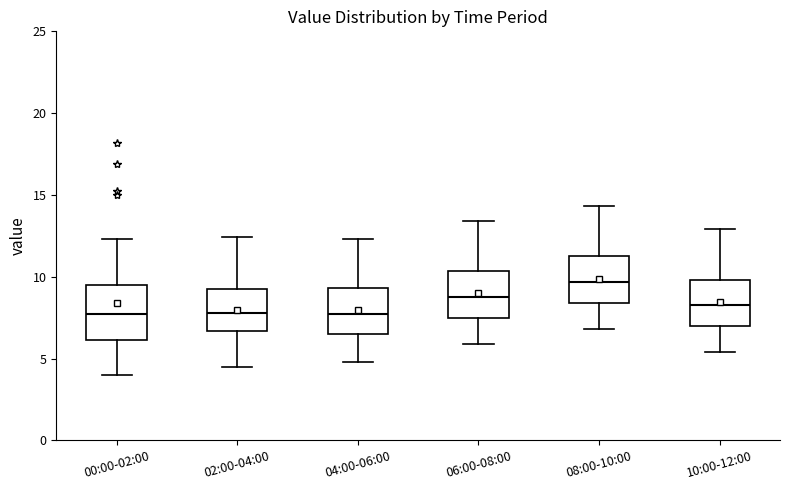

Reading left to right, transcribe this box plot: for each box, give where its median line is, the range the box spans, and where its two whiskers end, as read against the y-axis. The values are not printed on the chart, so give them approximately, as read against the axis.

00:00-02:00: median 7.5, box 6.0 to 9.5, whiskers 4.0 to 12.5
02:00-04:00: median 8.0, box 6.5 to 9.5, whiskers 4.5 to 12.5
04:00-06:00: median 7.5, box 6.5 to 9.5, whiskers 5.0 to 12.5
06:00-08:00: median 9.0, box 7.5 to 10.5, whiskers 6.0 to 13.5
08:00-10:00: median 9.5, box 8.5 to 11.5, whiskers 7.0 to 14.5
10:00-12:00: median 8.5, box 7.0 to 10.0, whiskers 5.5 to 13.0